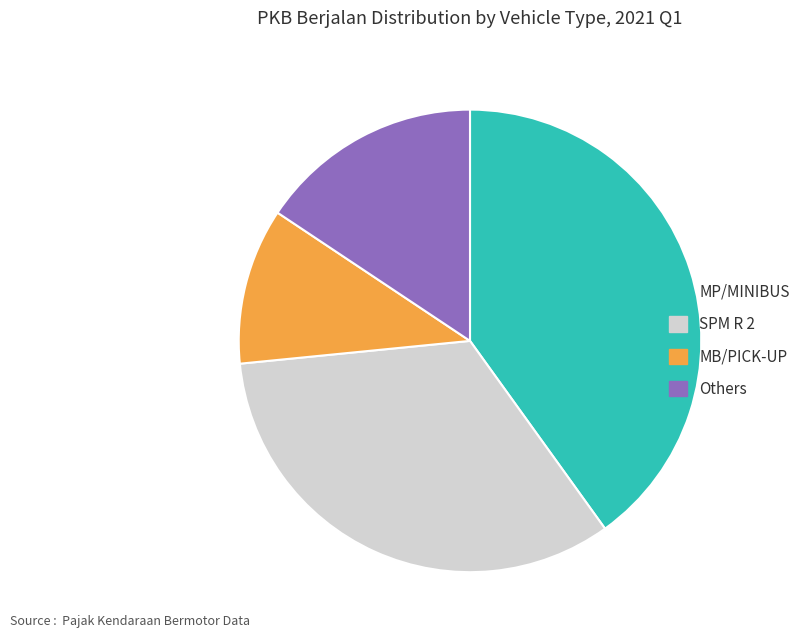

How many slices are in this pie chart?

4